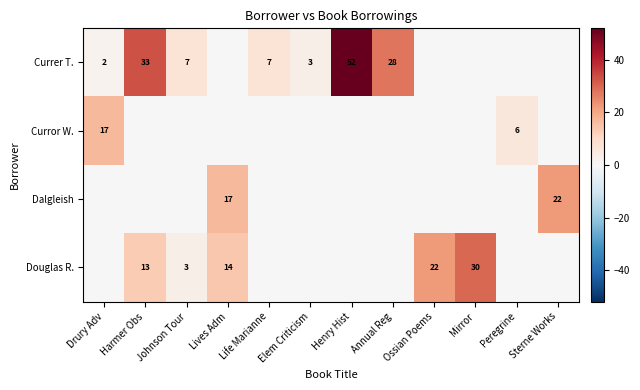

True or false: Douglas R. has a value of 0 at Annual Reg.

True